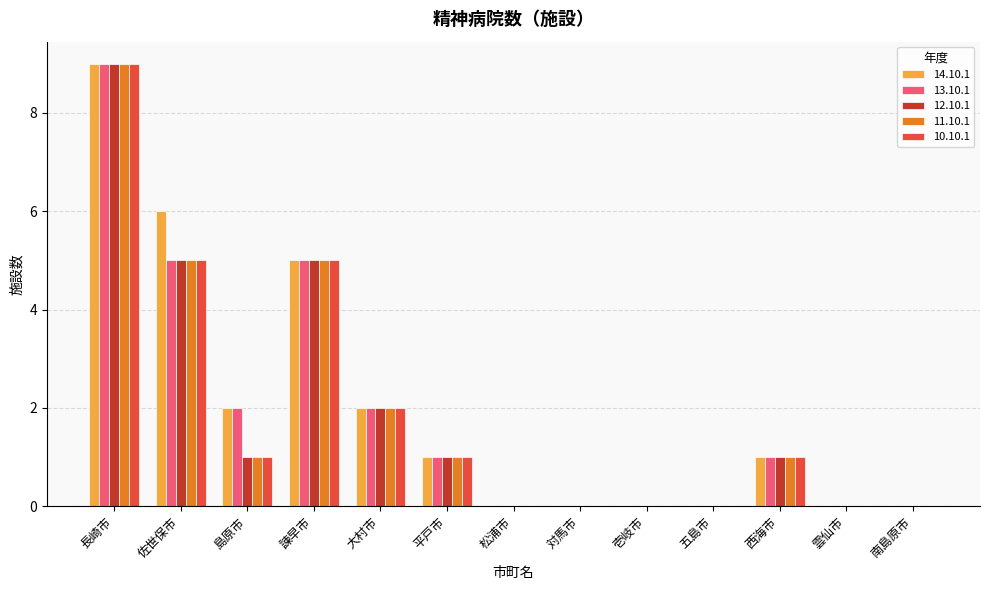

How many distinct data groups are displayed?

5